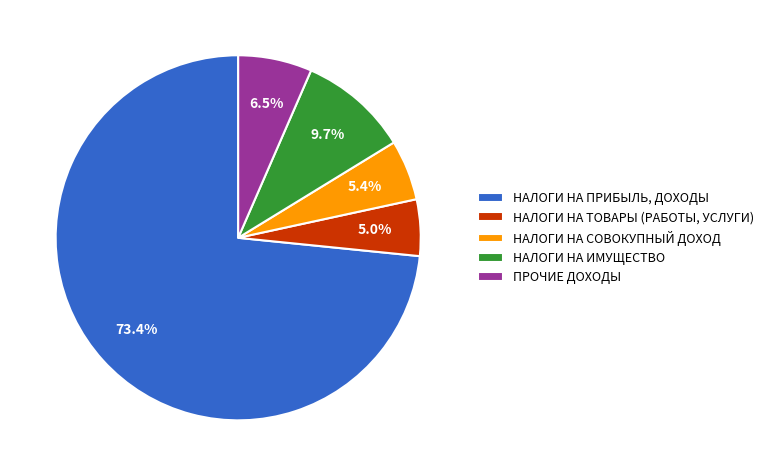

To the nearest percent, what is the difference between the НАЛОГИ НА СОВОКУПНЫЙ ДОХОД and НАЛОГИ НА ИМУЩЕСТВО slice percentages?

4%